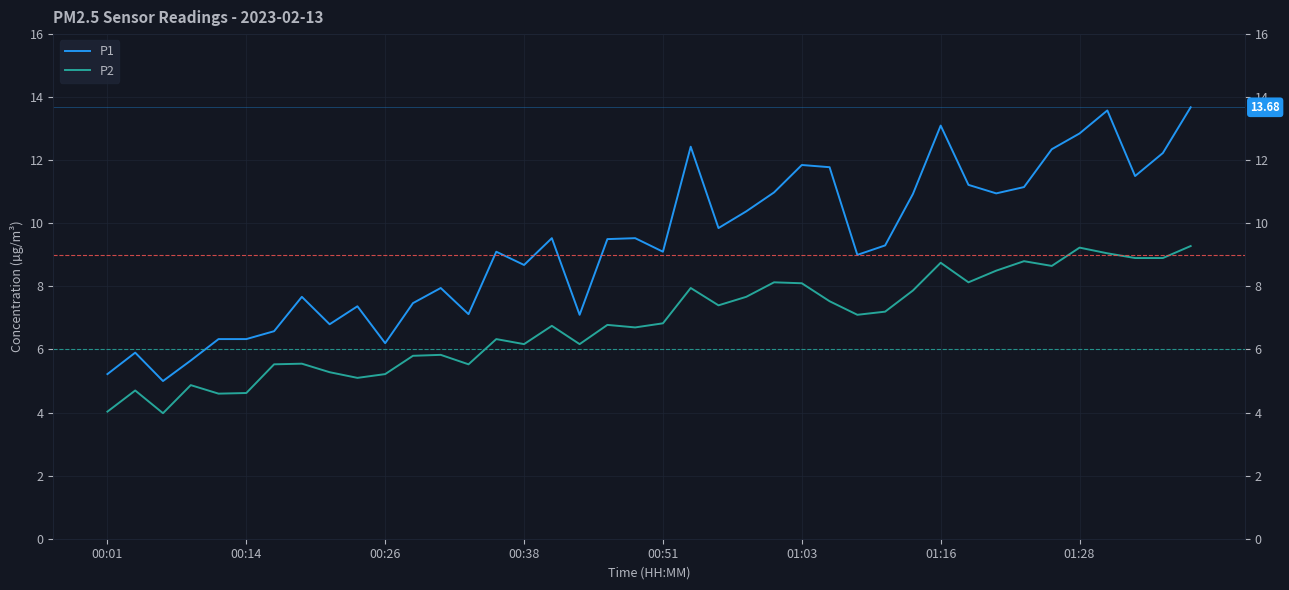

What is the average value of the P1 series?

9.3